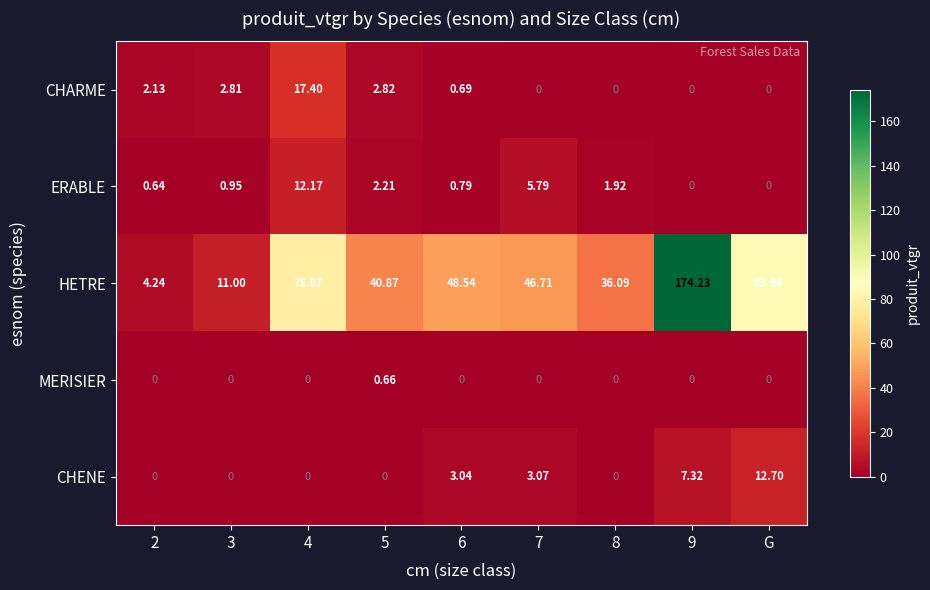

Between 2 and 4, which series saw the biggest shift?

HETRE